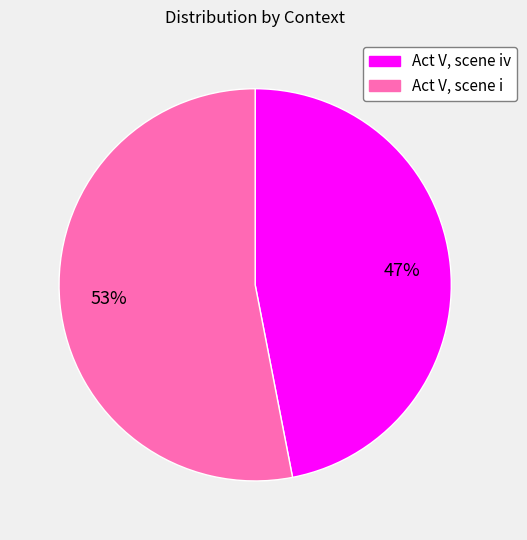

Does any single category account for the majority?

Yes